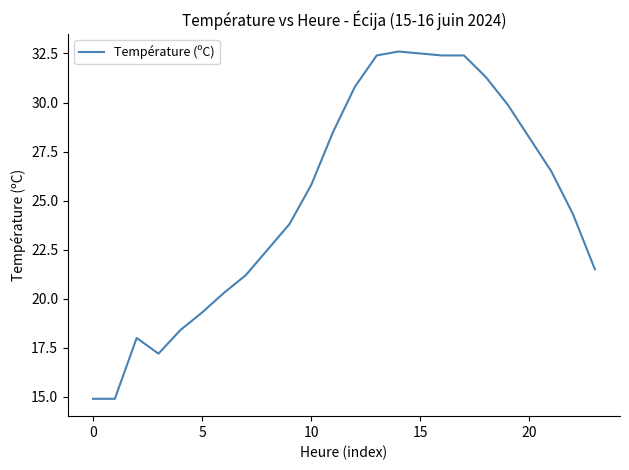

What is the smallest value displayed?

14.9